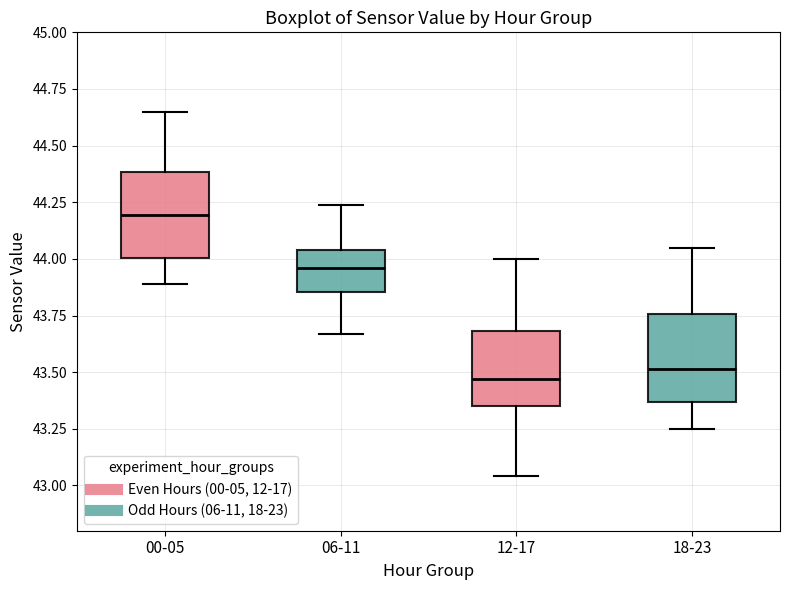

Which box has the highest median line?

00-05